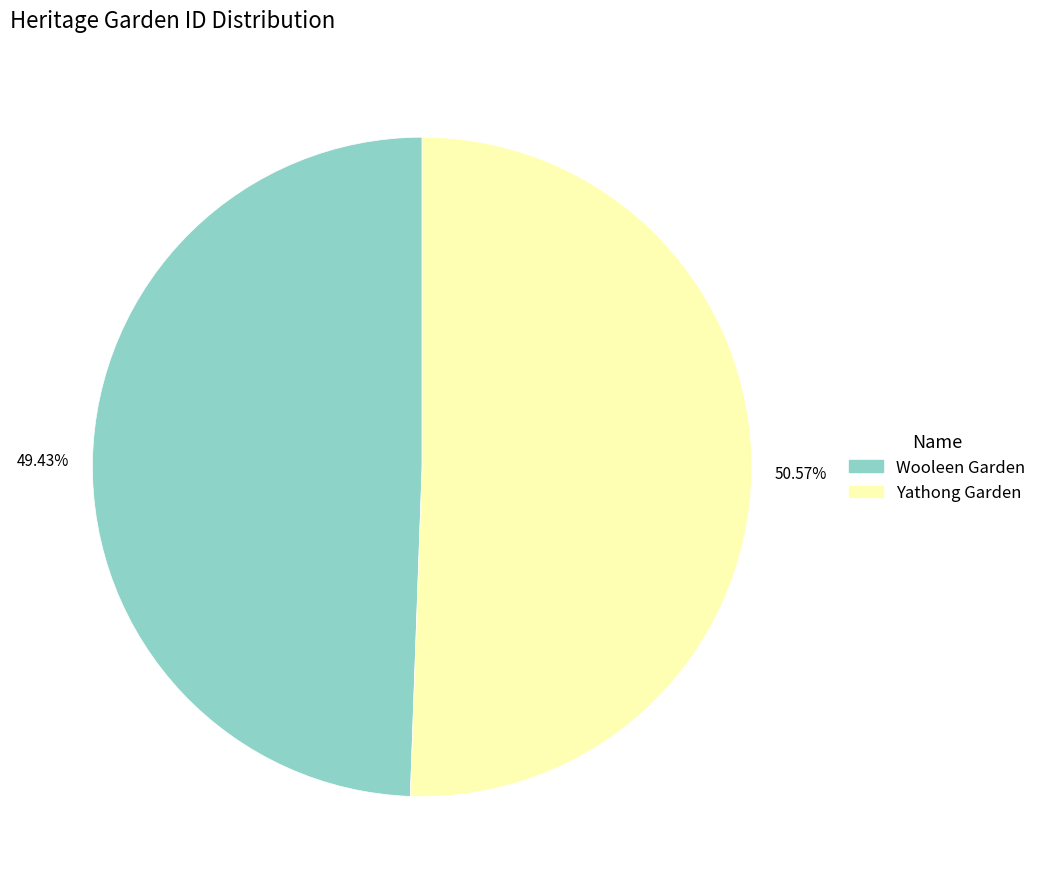

What is the ratio of the value at Yathong Garden to the value at Wooleen Garden?

1.0